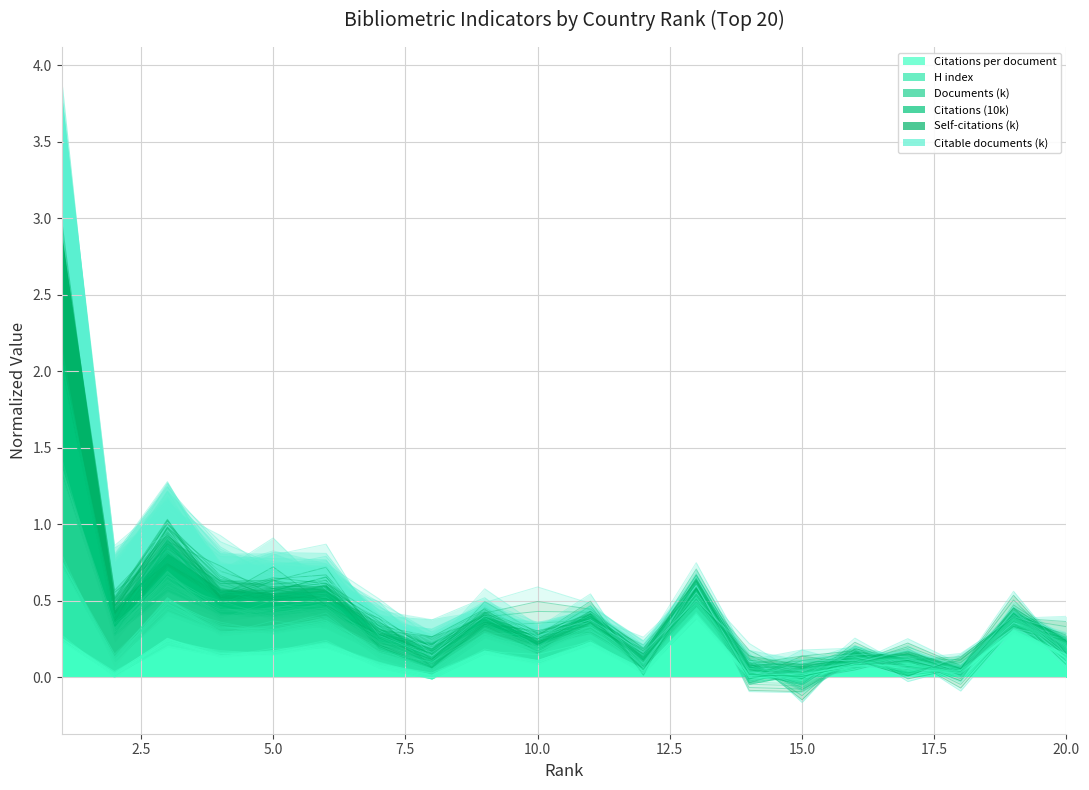

What is the average value of the Citations per document series?

0.1